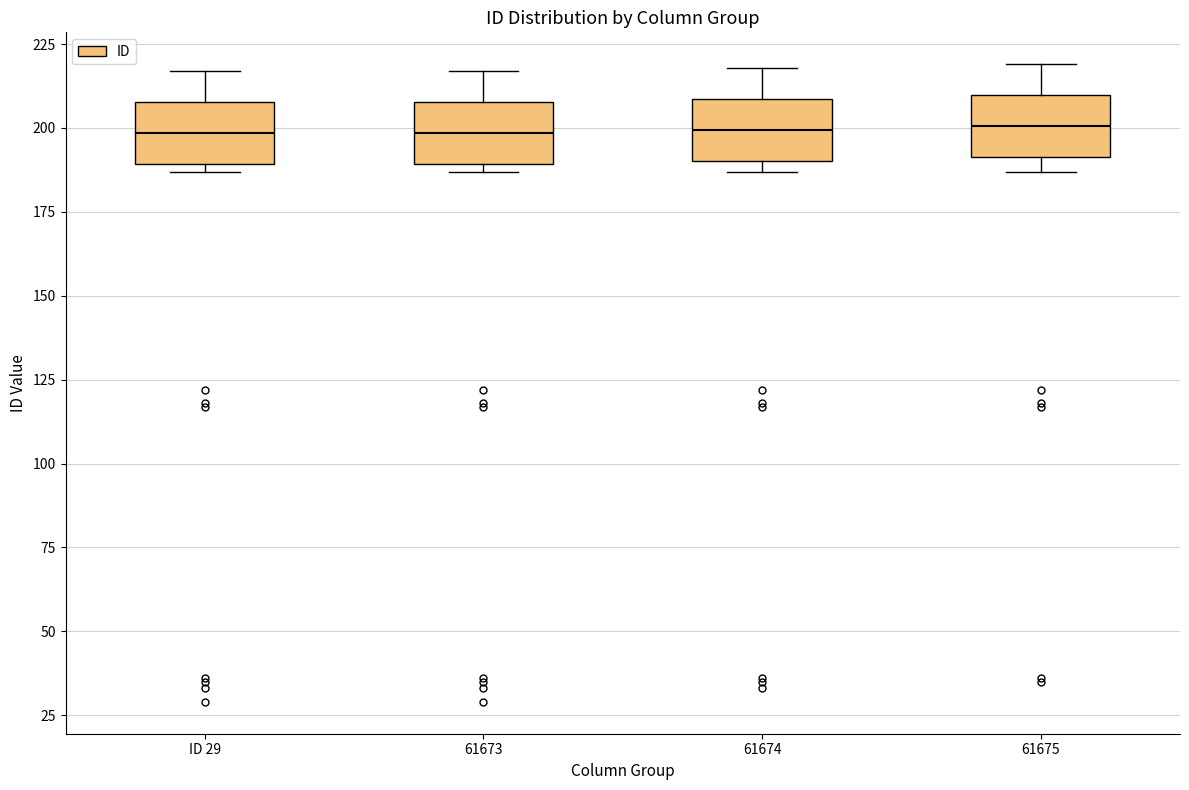

Reading left to right, read every box against the y-axis: the position of its median line, the range the box covers, and the ends of its whiskers. The values are not printed on the chart, so give them approximately, as read against the axis.

ID 29: median 200, box 190 to 210, whiskers 185 to 215
61673: median 200, box 190 to 210, whiskers 185 to 215
61674: median 200, box 190 to 210, whiskers 185 to 220
61675: median 200, box 190 to 210, whiskers 185 to 220